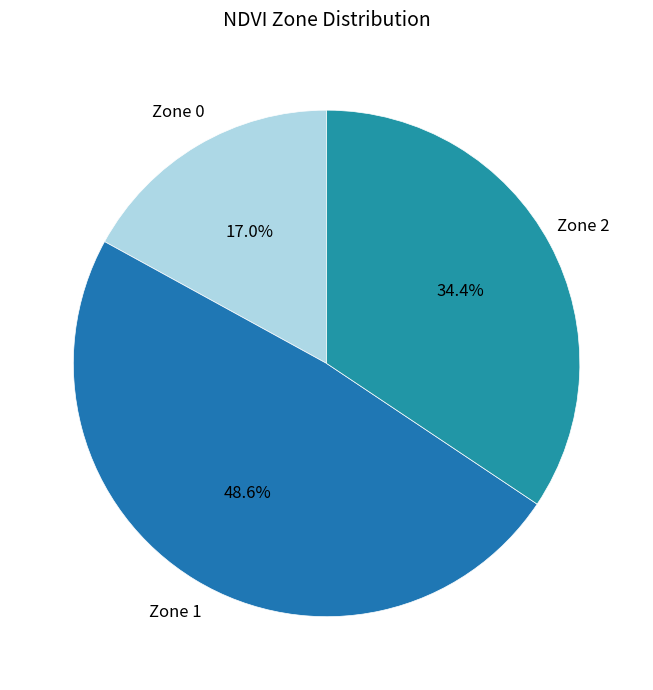

How much of the chart is everything except Zone 2?

65.6%